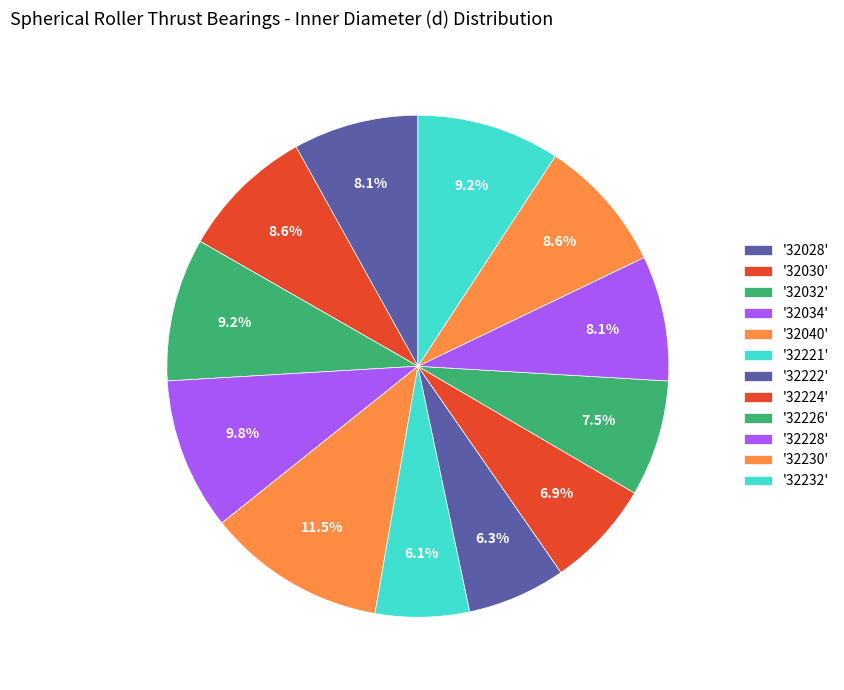

Count the number of slices in the pie.

12